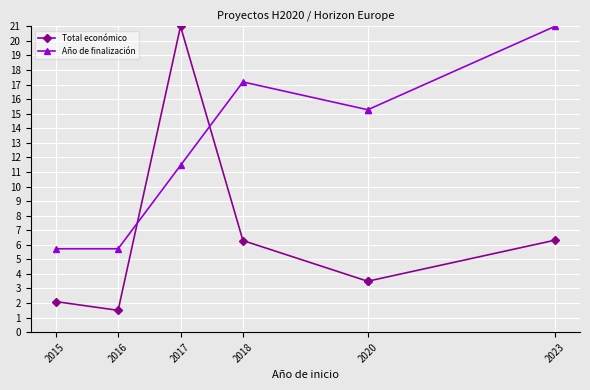

How many lines are shown in the chart?

2